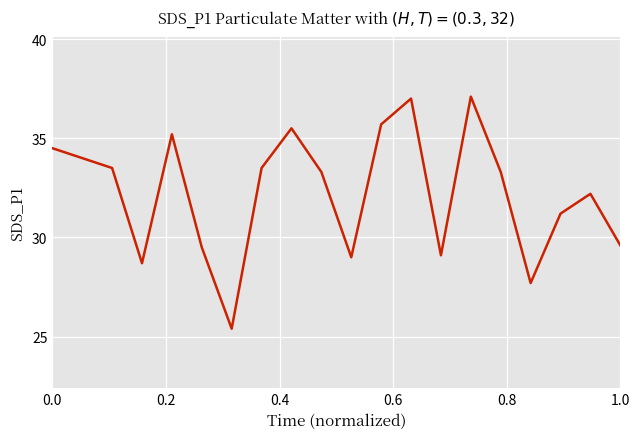

What is the difference between the maximum and minimum values?

11.7